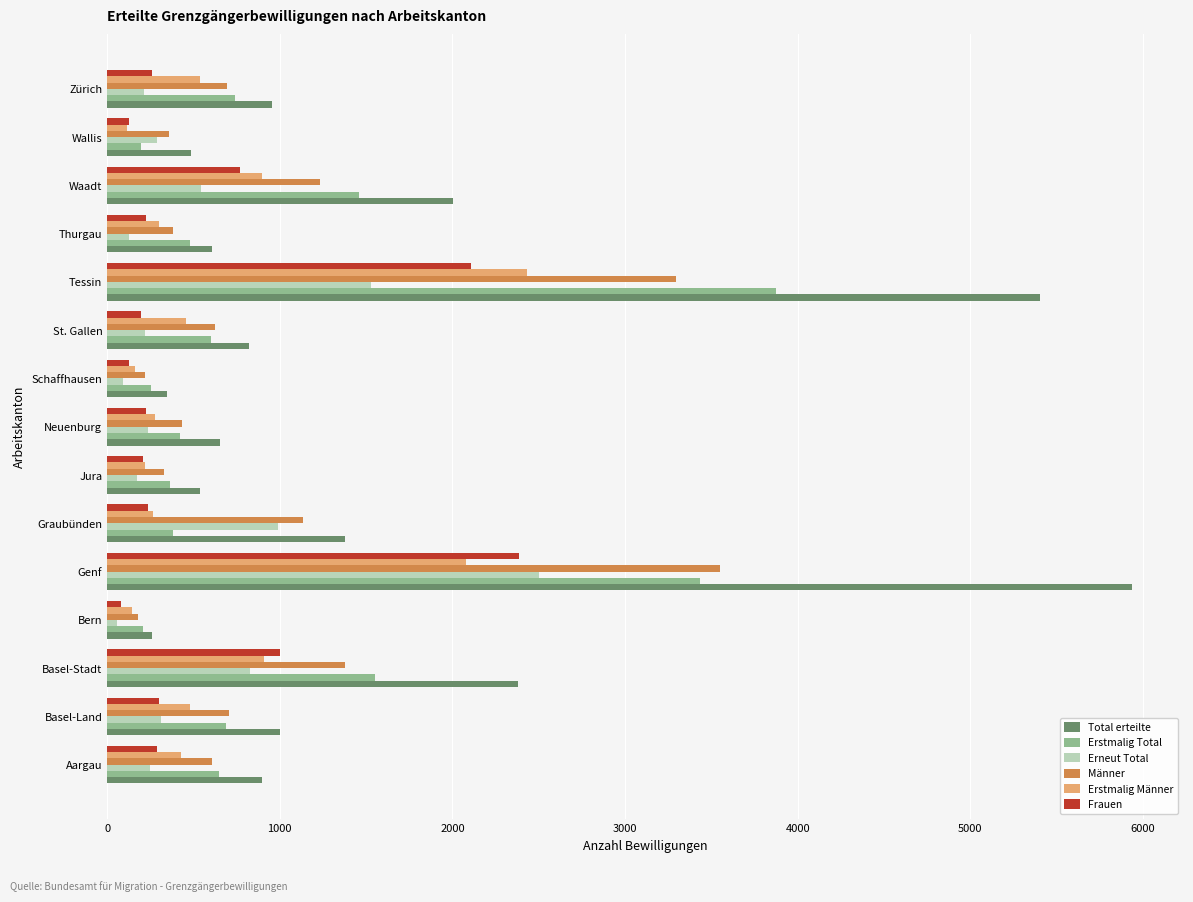

What is the greatest value displayed?

5935